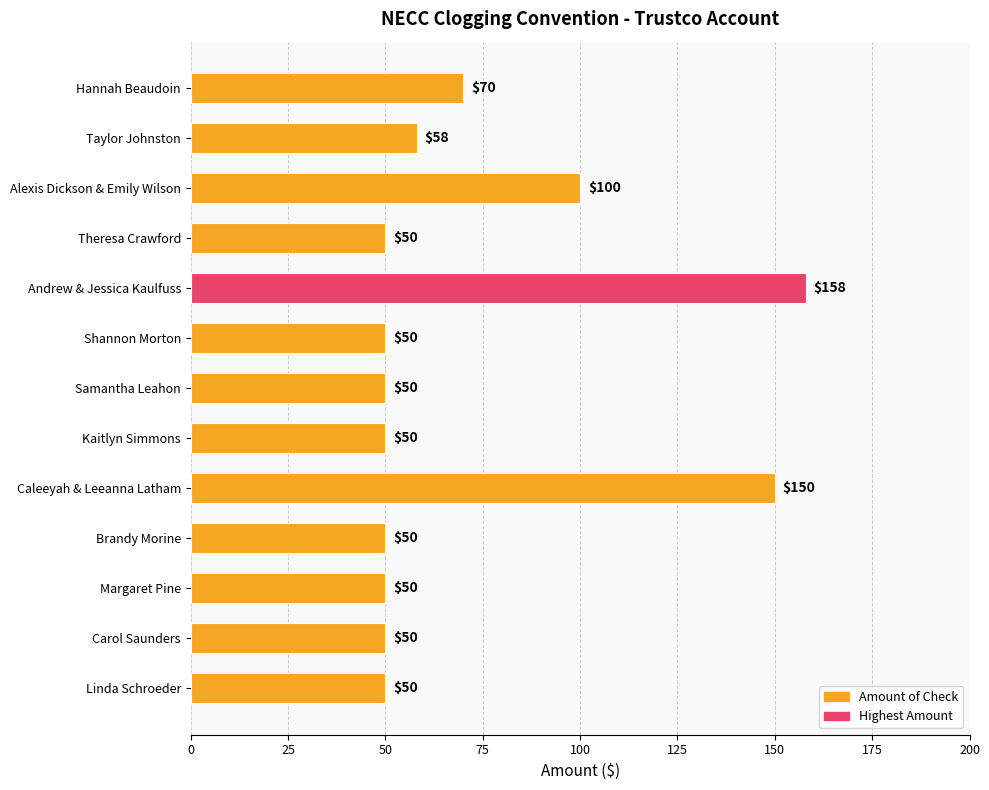

Which has a higher value, Kaitlyn Simmons or Andrew & Jessica Kaulfuss?

Andrew & Jessica Kaulfuss